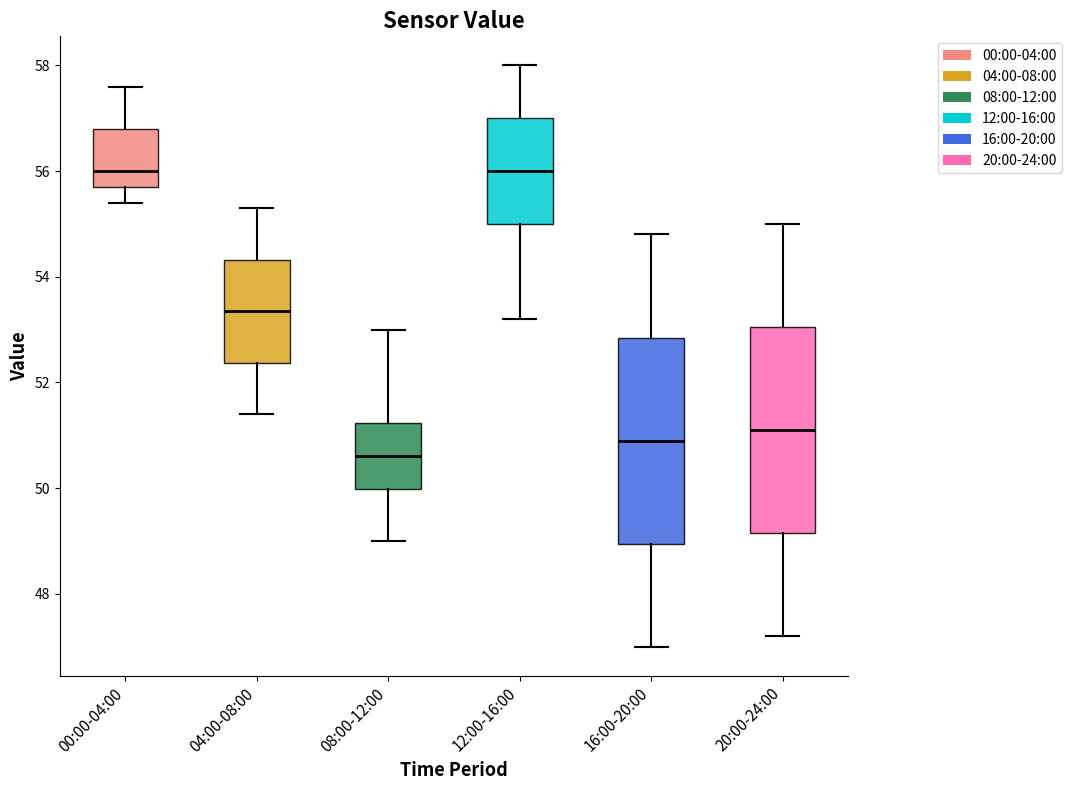

Reading left to right, read every box against the y-axis: the position of its median line, the range the box covers, and the ends of its whiskers. The values are not printed on the chart, so give them approximately, as read against the axis.

00:00-04:00: median 56.0, box 55.8 to 56.8, whiskers 55.4 to 57.6
04:00-08:00: median 53.4, box 52.4 to 54.4, whiskers 51.4 to 55.4
08:00-12:00: median 50.6, box 50.0 to 51.2, whiskers 49.0 to 53.0
12:00-16:00: median 56.0, box 55.0 to 57.0, whiskers 53.2 to 58.0
16:00-20:00: median 51.0, box 49.0 to 52.8, whiskers 47.0 to 54.8
20:00-24:00: median 51.2, box 49.2 to 53.0, whiskers 47.2 to 55.0